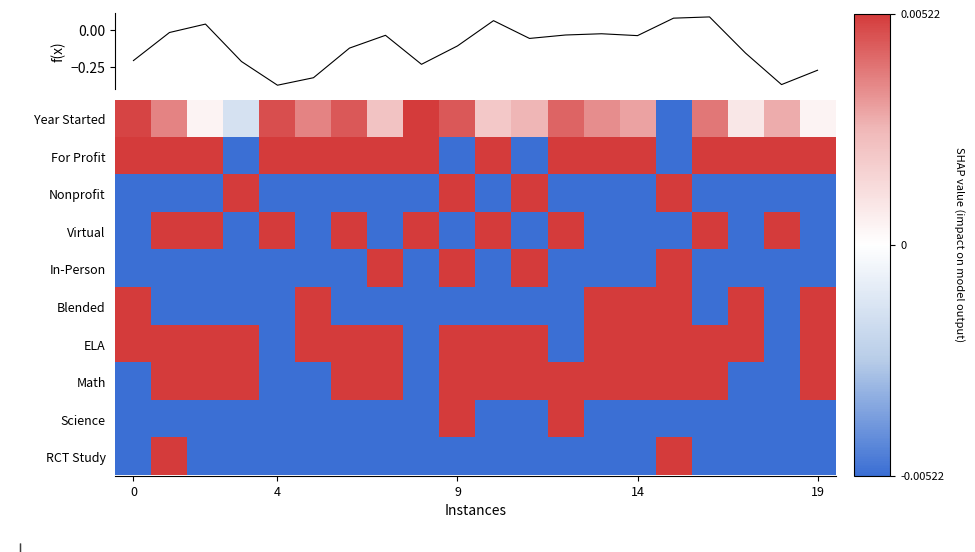

How many negative values does the For Profit series have?

4